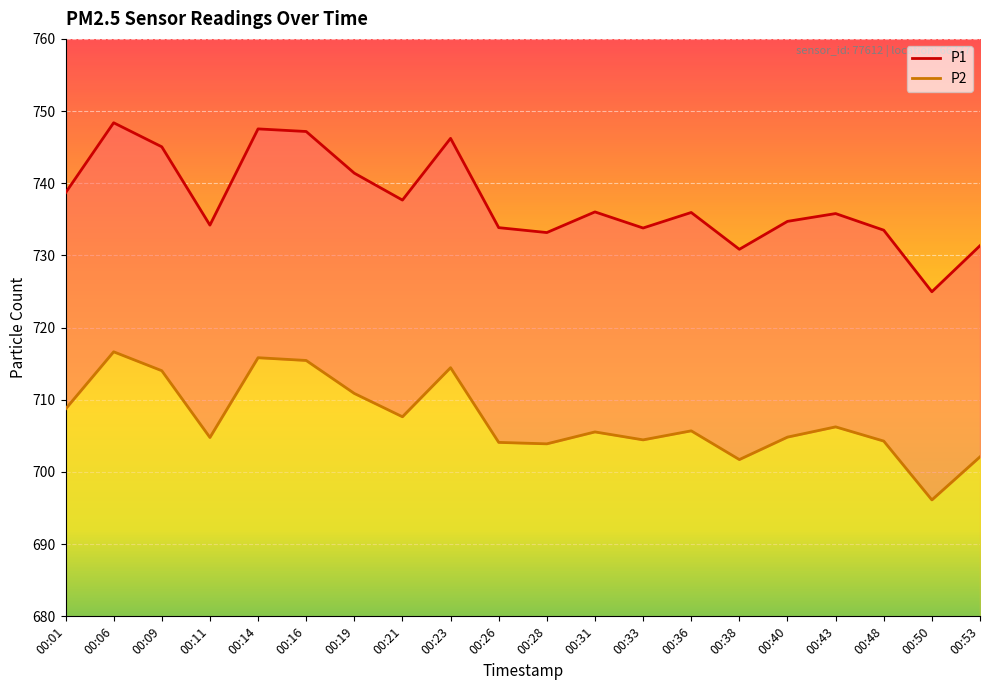

What is the sum of all P1 values?

14750.3